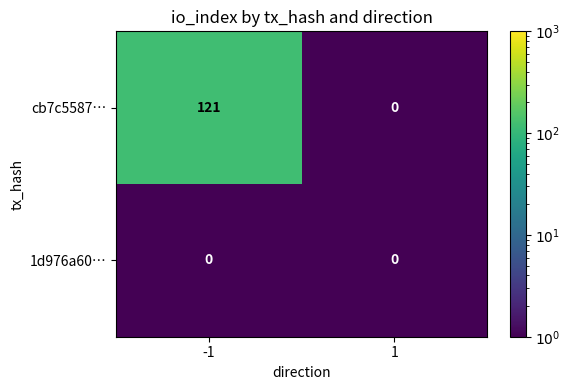

Reading left to right, transcribe all the data shown in this chart.

cb7c5587…: -1=121	1=0
1d976a60…: -1=0	1=0